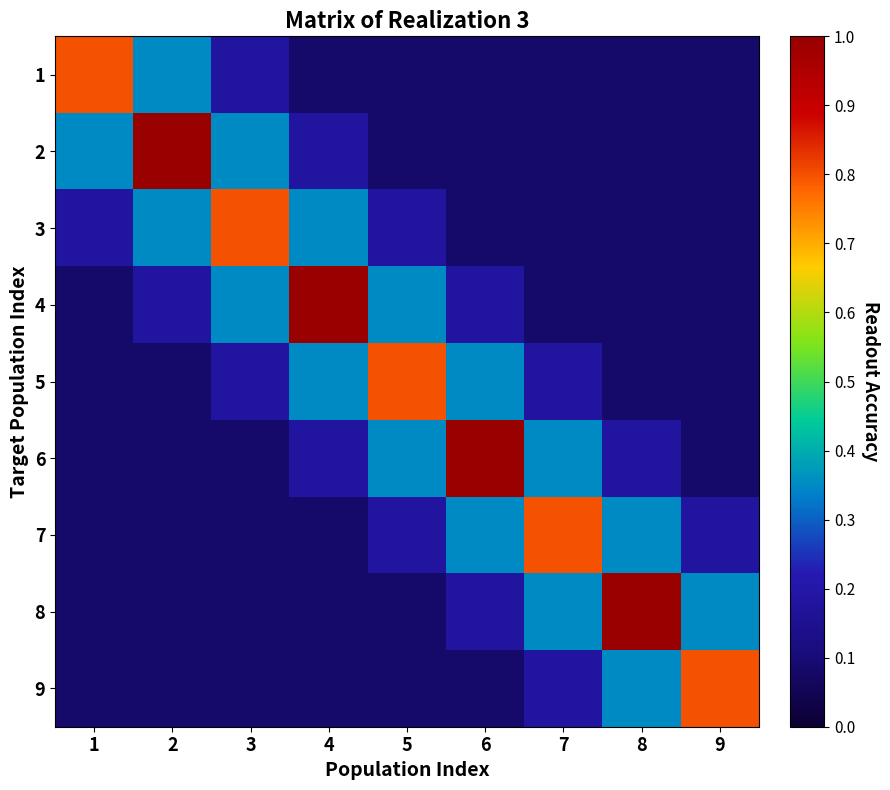

Which series changed the most between 7 and 9?

7